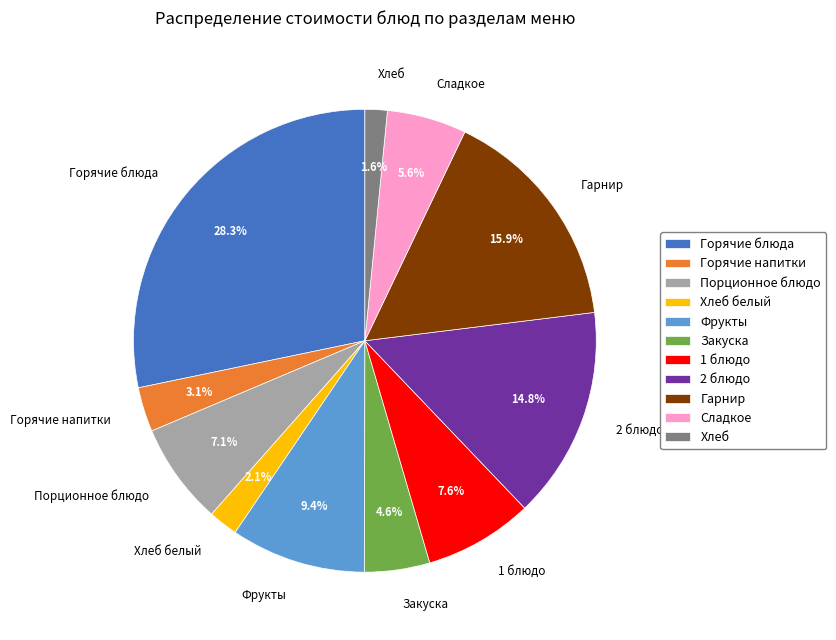

Which slice is the largest?

Горячие блюда